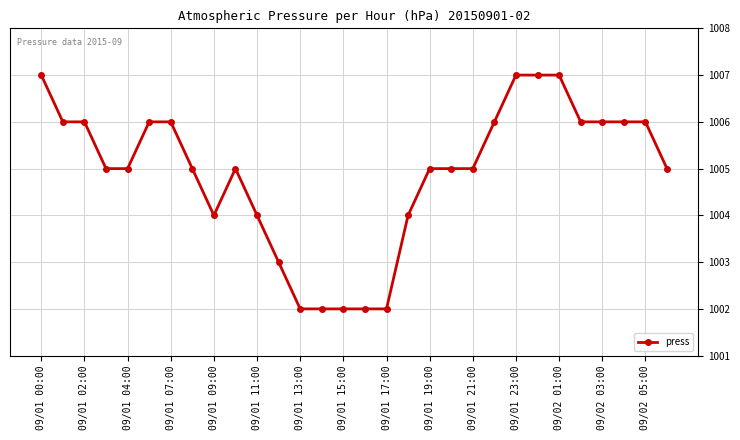

Count the number of categories in the chart.

30